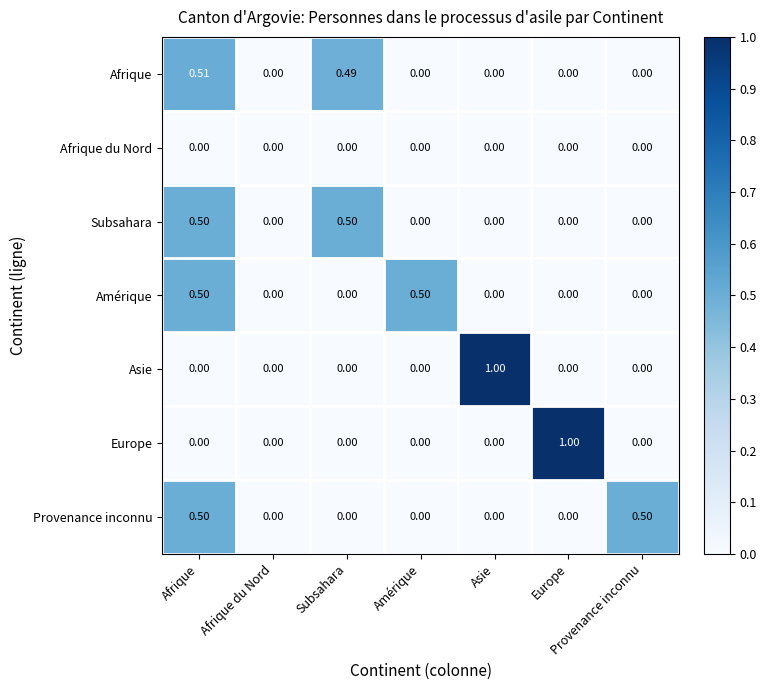

Count the number of categories in the chart.

7